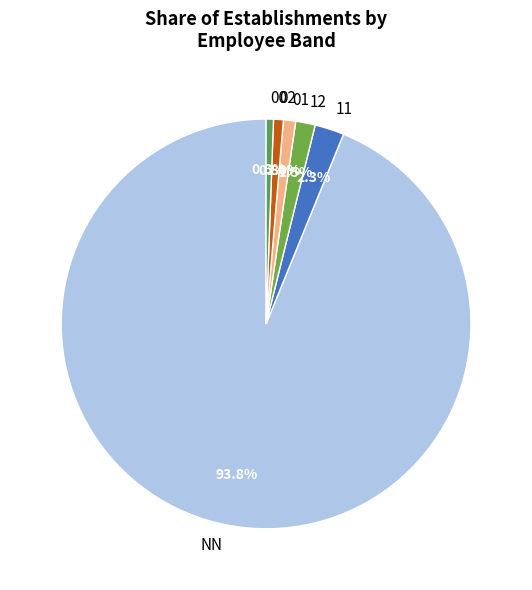

To the nearest percent, what is the combined percentage of 02 and 01?

2%